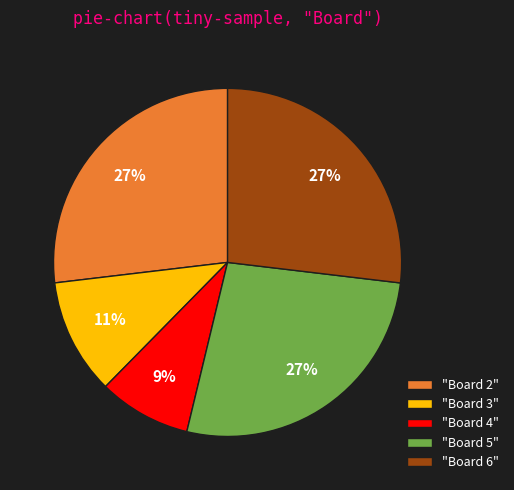

Is the sum of "Board 6" and "Board 3" greater than half?

No